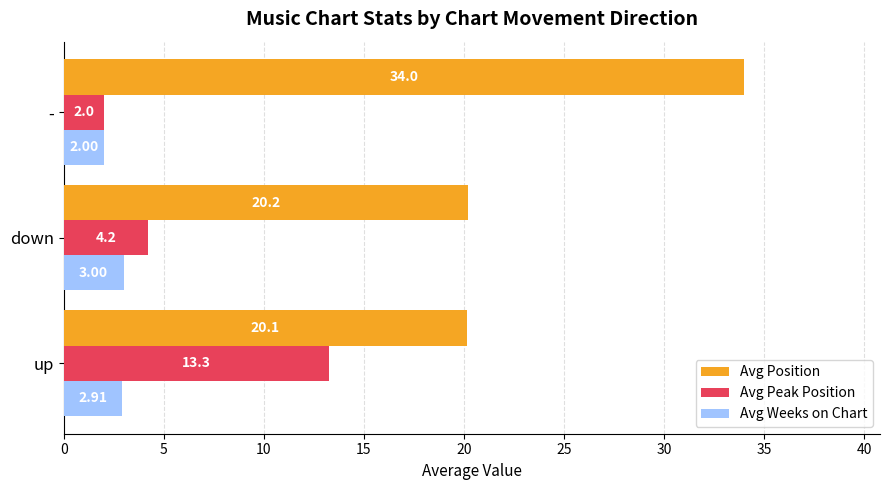

What is the difference between the maximum and minimum values in the Avg Peak Position series?

11.3